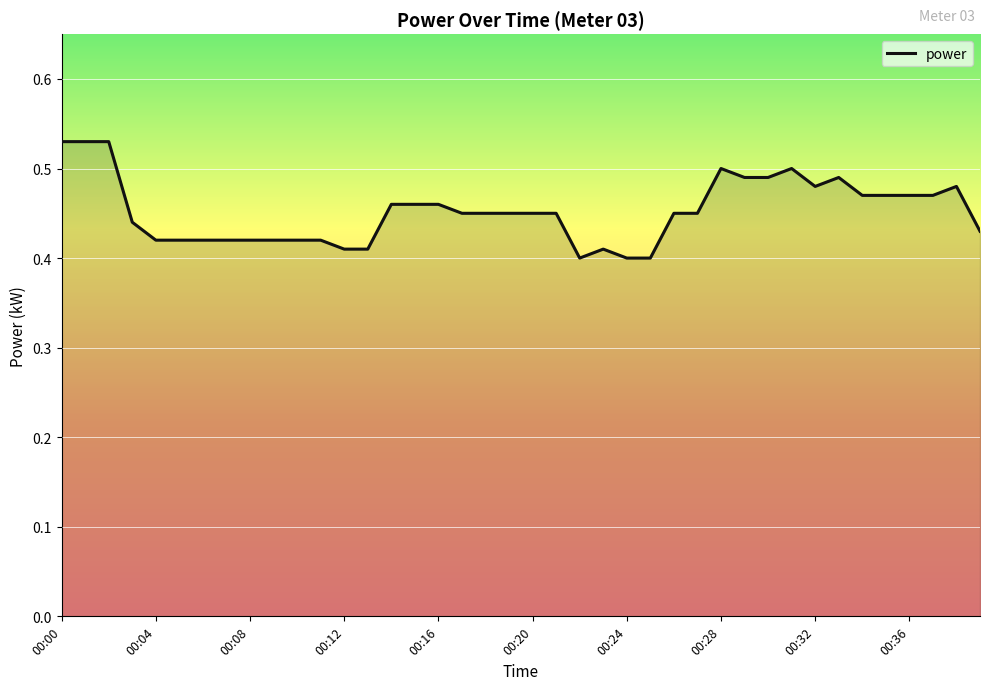

Which label corresponds to the smallest value in the chart?

22